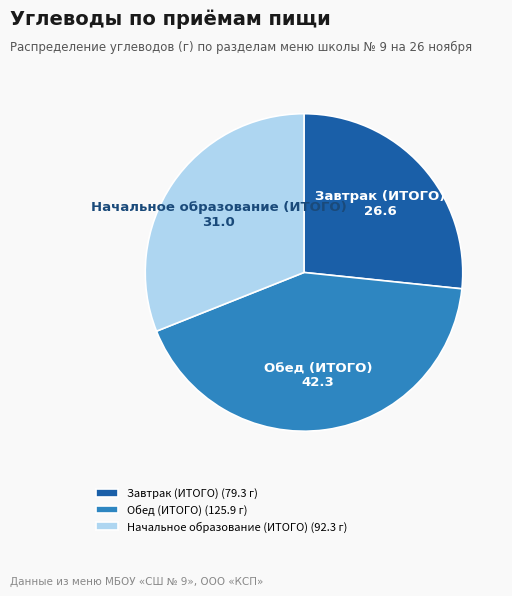

Is the sum of Завтрак (ИТОГО) and Обед (ИТОГО) greater than half?

Yes